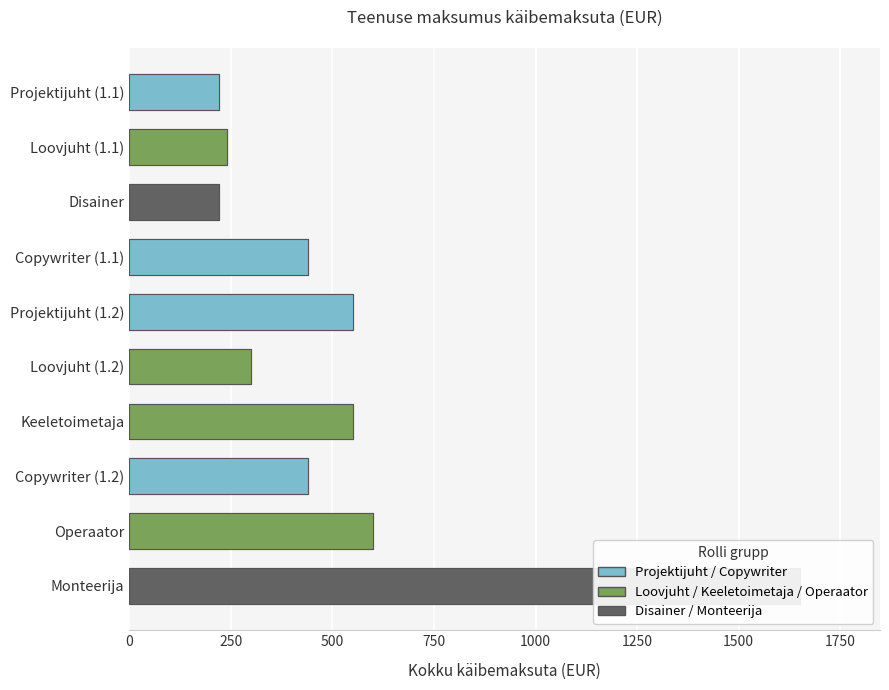

Which category has the lowest value across all series?

Projektijuht (1.1)